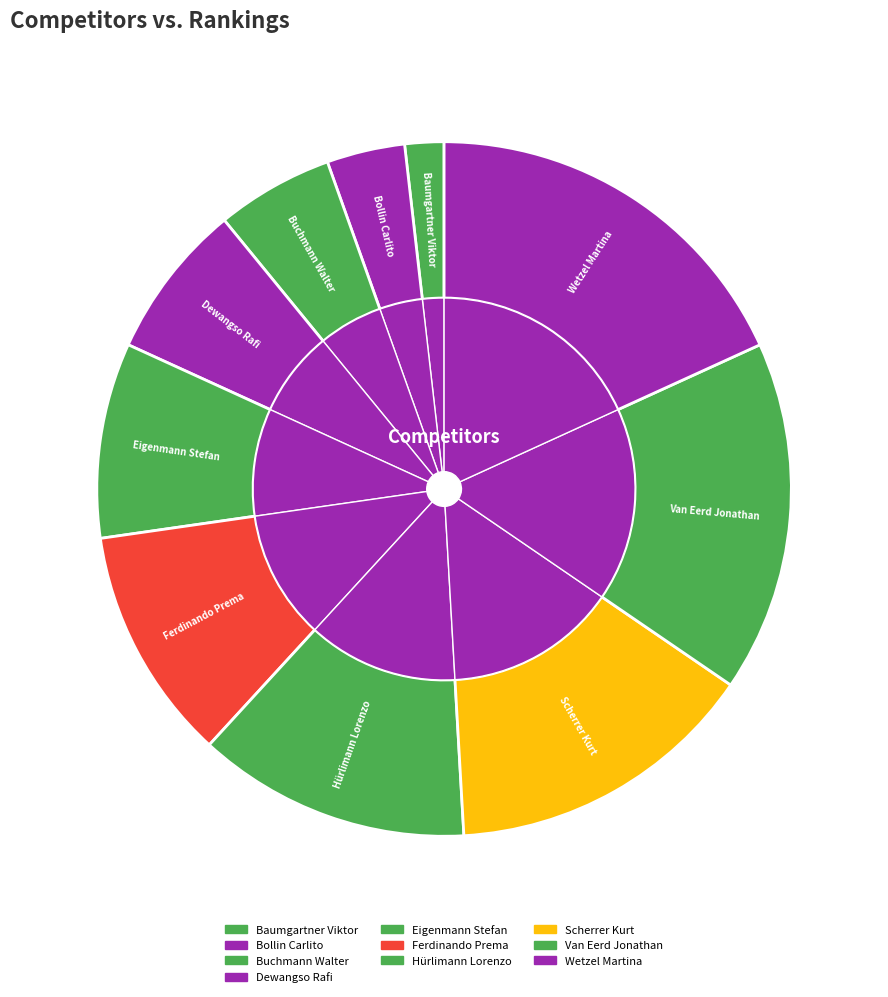

What is the change in value from Baumgartner Viktor to Wetzel Martina?

+9